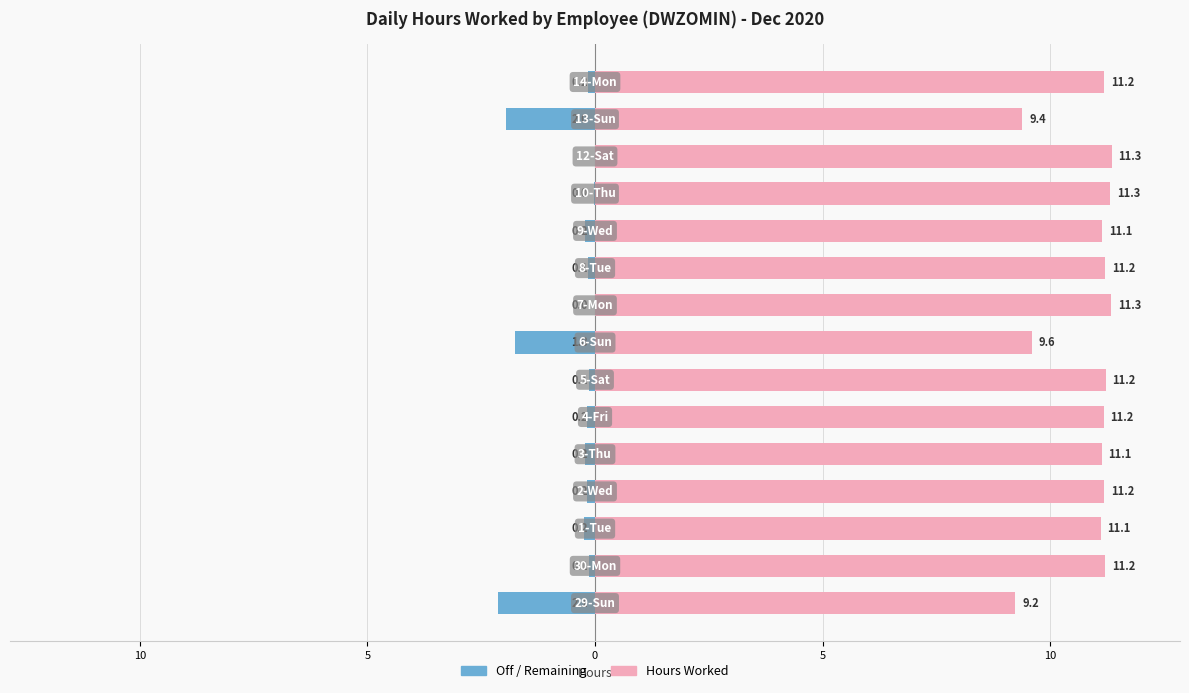

What is the average value of the Hours Worked series?

10.9